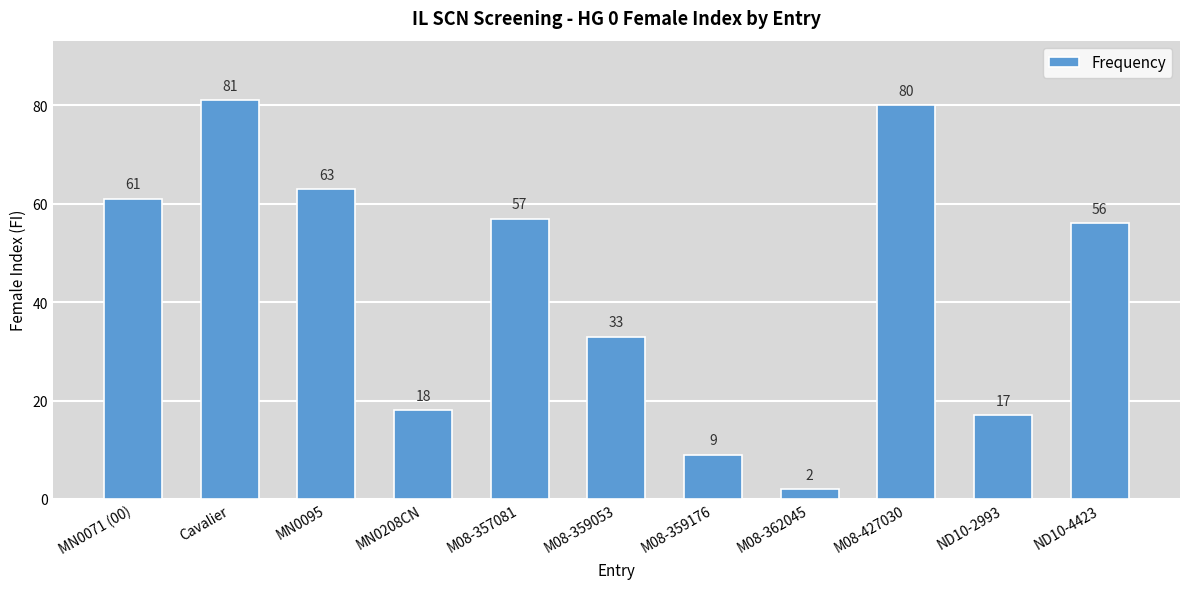

What is the difference between the values at Cavalier and M08-359176?

72